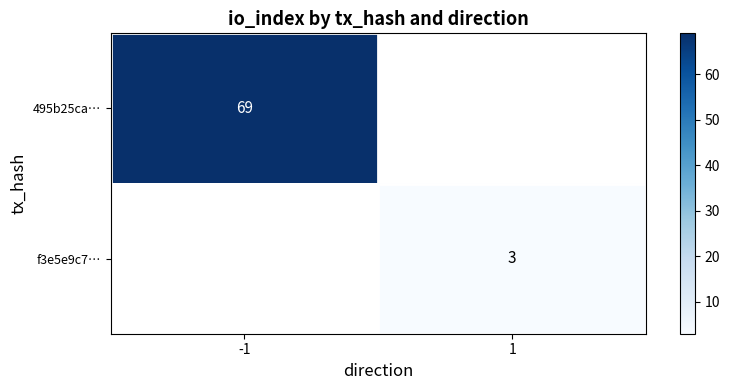

The 495b25ca… series shows 69 at -1. True or false?

True